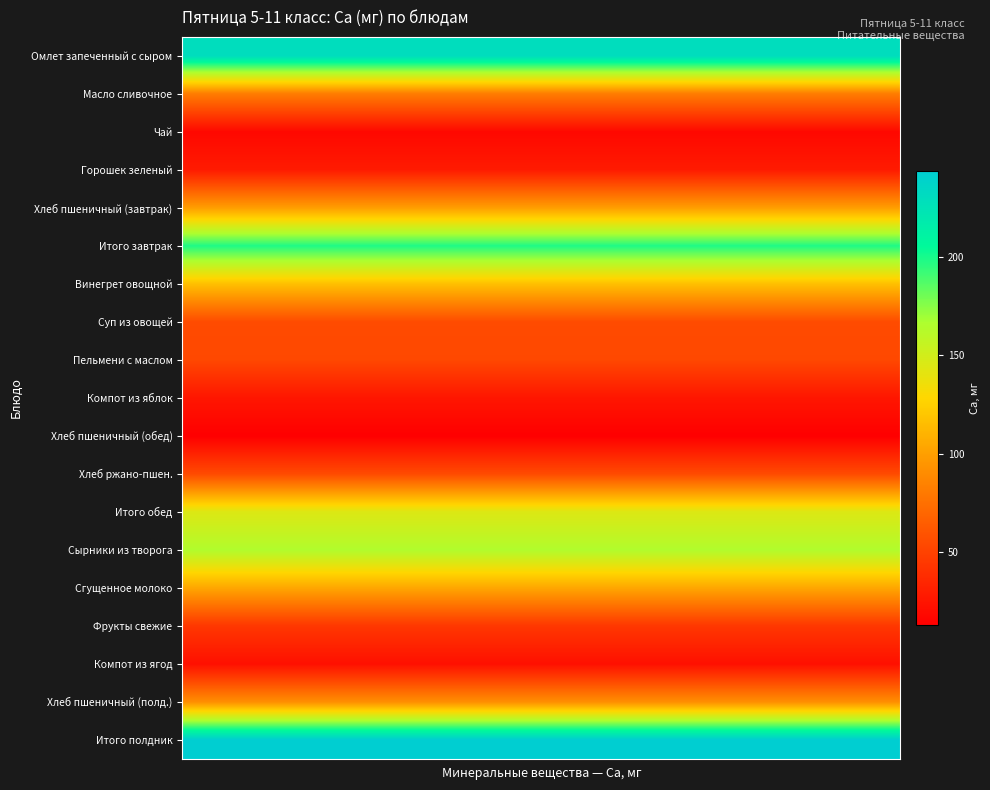

Reading left to right, extract all data points from this chart.

Омлет запеченный с сыром: 230.2	230.2	230.2	230.2	230.2	230.2	230.2	230.2	230.2	230.2	230.2	230.2	230.2	230.2	230.2	230.2	230.2	230.2	230.2	230.2
Масло сливочное: 81.5	81.5	81.5	81.5	81.5	81.5	81.5	81.5	81.5	81.5	81.5	81.5	81.5	81.5	81.5	81.5	81.5	81.5	81.5	81.5
Чай: 17.5	17.5	17.5	17.5	17.5	17.5	17.5	17.5	17.5	17.5	17.5	17.5	17.5	17.5	17.5	17.5	17.5	17.5	17.5	17.5
Горошек зеленый: 28.2	28.2	28.2	28.2	28.2	28.2	28.2	28.2	28.2	28.2	28.2	28.2	28.2	28.2	28.2	28.2	28.2	28.2	28.2	28.2
Хлеб пшеничный (завтрак): 99.5	99.5	99.5	99.5	99.5	99.5	99.5	99.5	99.5	99.5	99.5	99.5	99.5	99.5	99.5	99.5	99.5	99.5	99.5	99.5
Итого завтрак: 198.7	198.7	198.7	198.7	198.7	198.7	198.7	198.7	198.7	198.7	198.7	198.7	198.7	198.7	198.7	198.7	198.7	198.7	198.7	198.7
Винегрет овощной: 116.7	116.7	116.7	116.7	116.7	116.7	116.7	116.7	116.7	116.7	116.7	116.7	116.7	116.7	116.7	116.7	116.7	116.7	116.7	116.7
Суп из овощей: 55.0	55.0	55.0	55.0	55.0	55.0	55.0	55.0	55.0	55.0	55.0	55.0	55.0	55.0	55.0	55.0	55.0	55.0	55.0	55.0
Пельмени с маслом: 53.2	53.2	53.2	53.2	53.2	53.2	53.2	53.2	53.2	53.2	53.2	53.2	53.2	53.2	53.2	53.2	53.2	53.2	53.2	53.2
Компот из яблок: 25.4	25.4	25.4	25.4	25.4	25.4	25.4	25.4	25.4	25.4	25.4	25.4	25.4	25.4	25.4	25.4	25.4	25.4	25.4	25.4
Хлеб пшеничный (обед): 12.8	12.8	12.8	12.8	12.8	12.8	12.8	12.8	12.8	12.8	12.8	12.8	12.8	12.8	12.8	12.8	12.8	12.8	12.8	12.8
Хлеб ржано-пшен.: 54.5	54.5	54.5	54.5	54.5	54.5	54.5	54.5	54.5	54.5	54.5	54.5	54.5	54.5	54.5	54.5	54.5	54.5	54.5	54.5
Итого обед: 144.5	144.5	144.5	144.5	144.5	144.5	144.5	144.5	144.5	144.5	144.5	144.5	144.5	144.5	144.5	144.5	144.5	144.5	144.5	144.5
Сырники из творога: 164.9	164.9	164.9	164.9	164.9	164.9	164.9	164.9	164.9	164.9	164.9	164.9	164.9	164.9	164.9	164.9	164.9	164.9	164.9	164.9
Сгущенное молоко: 103.8	103.8	103.8	103.8	103.8	103.8	103.8	103.8	103.8	103.8	103.8	103.8	103.8	103.8	103.8	103.8	103.8	103.8	103.8	103.8
Фрукты свежие: 44.0	44.0	44.0	44.0	44.0	44.0	44.0	44.0	44.0	44.0	44.0	44.0	44.0	44.0	44.0	44.0	44.0	44.0	44.0	44.0
Компот из ягод: 22.0	22.0	22.0	22.0	22.0	22.0	22.0	22.0	22.0	22.0	22.0	22.0	22.0	22.0	22.0	22.0	22.0	22.0	22.0	22.0
Хлеб пшеничный (полд.): 91.3	91.3	91.3	91.3	91.3	91.3	91.3	91.3	91.3	91.3	91.3	91.3	91.3	91.3	91.3	91.3	91.3	91.3	91.3	91.3
Итого полдник: 244.0	244.0	244.0	244.0	244.0	244.0	244.0	244.0	244.0	244.0	244.0	244.0	244.0	244.0	244.0	244.0	244.0	244.0	244.0	244.0